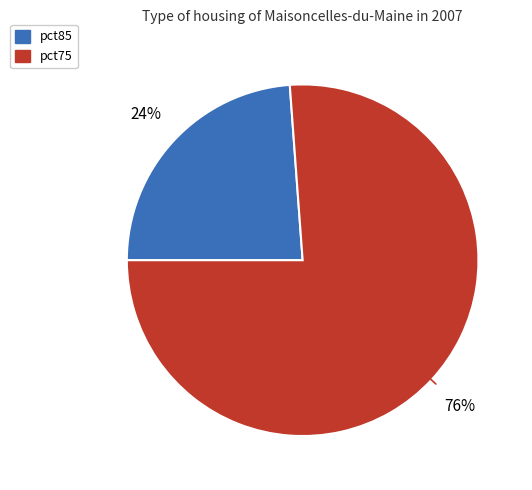

Is it true that pct85 is 36% of the pie?

False